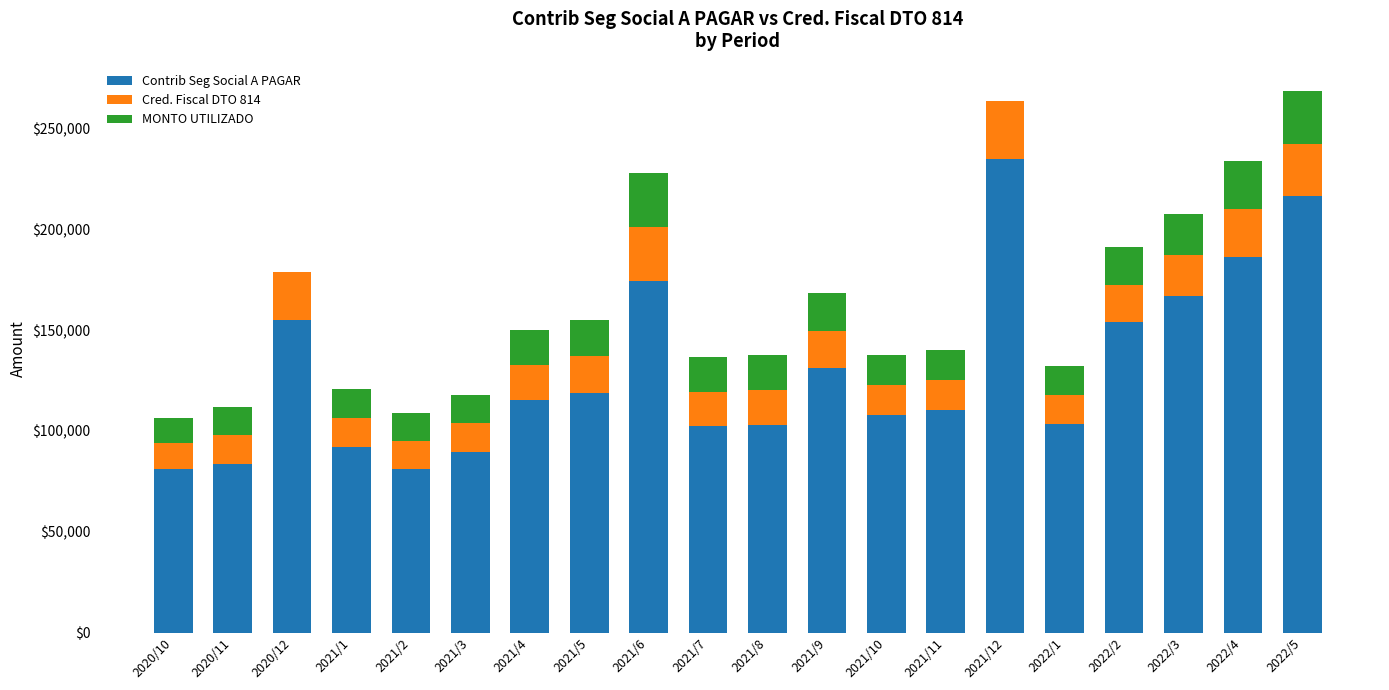

Is it true that Contrib Seg Social A PAGAR equals 102765.1 at 2021/8?

True